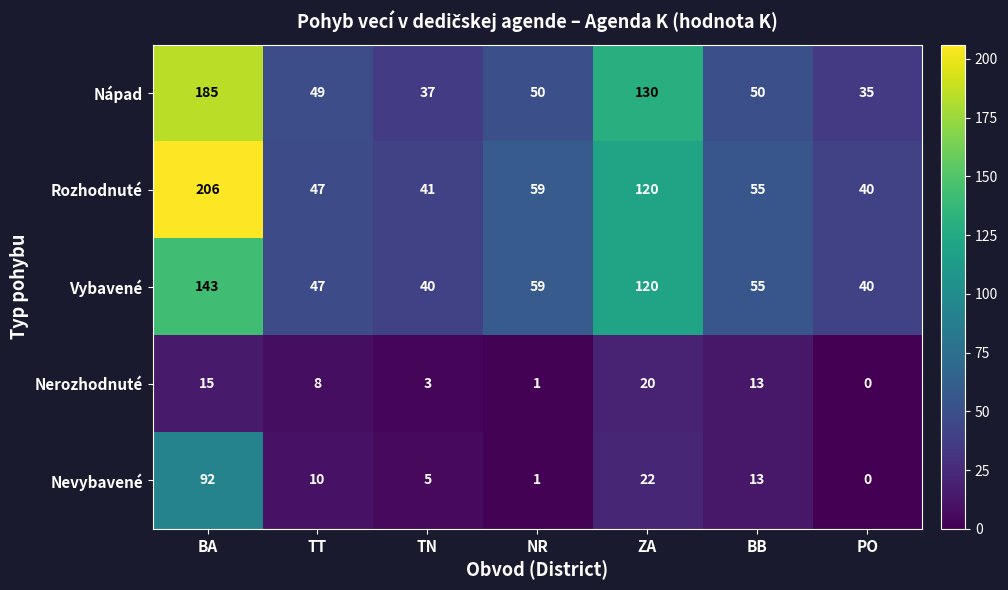

The Nevybavené series shows 22 at ZA. True or false?

True